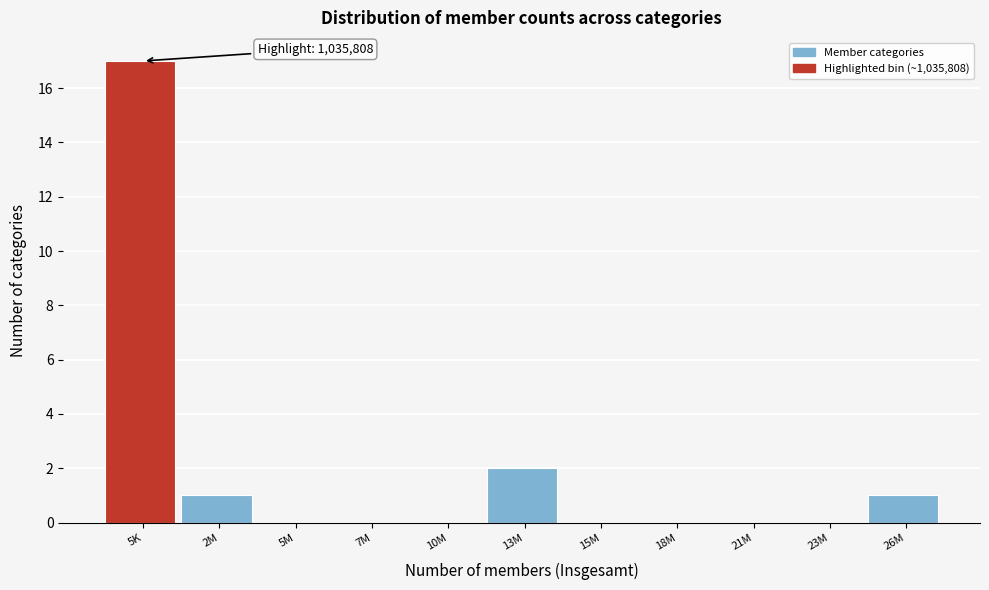

Reading right to left, list all the values displayed in this chart.

26M=1	23M=0	21M=0	18M=0	15M=0	13M=2	10M=0	7M=0	5M=0	2M=1	5K=17